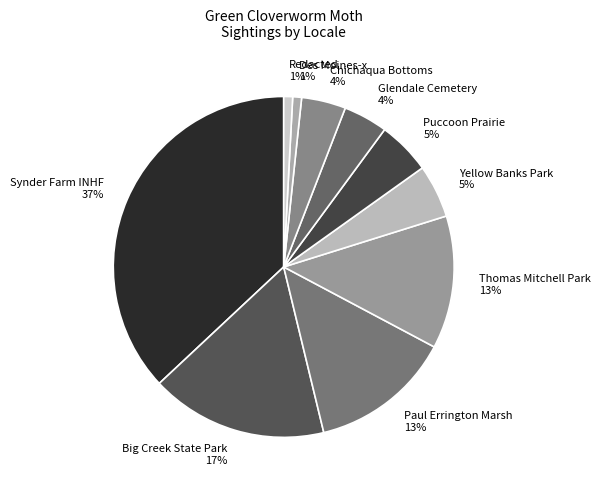

Which has a higher value, Big Creek State Park or Des Moines-x?

Big Creek State Park